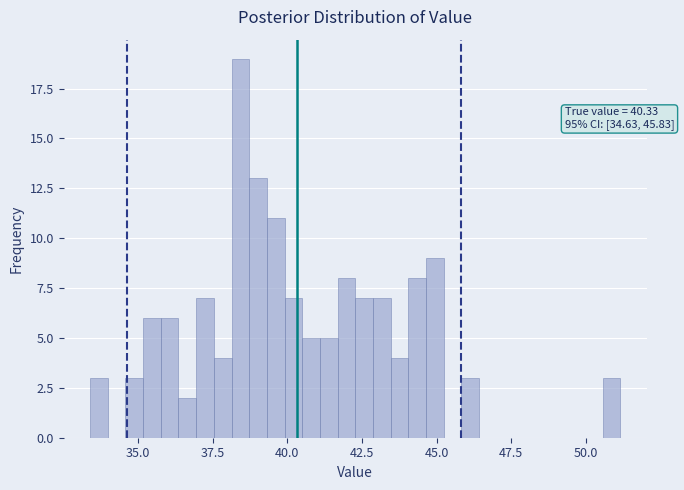

Read against the x-axis, roughly where is the centre of the tallest bar?

38.5